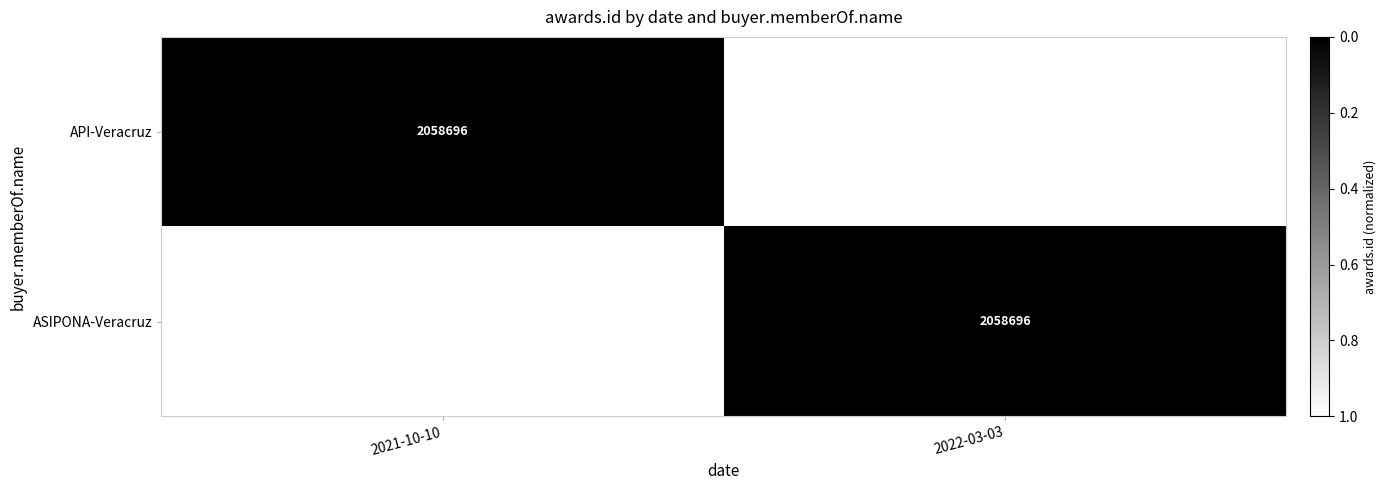

At how many categories does at least one series exceed 0?

2